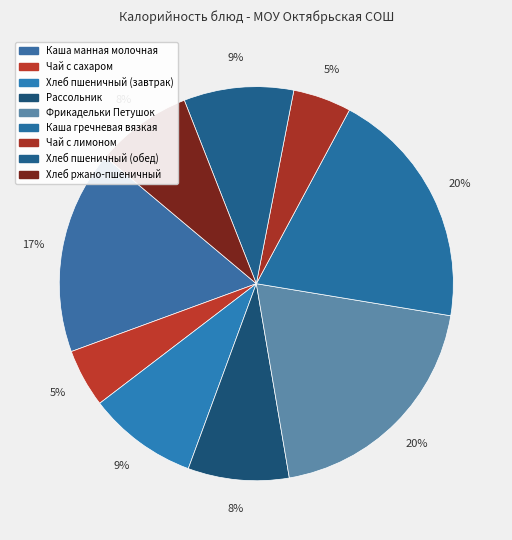

Which category has the biggest portion of the pie?

Каша гречневая вязкая